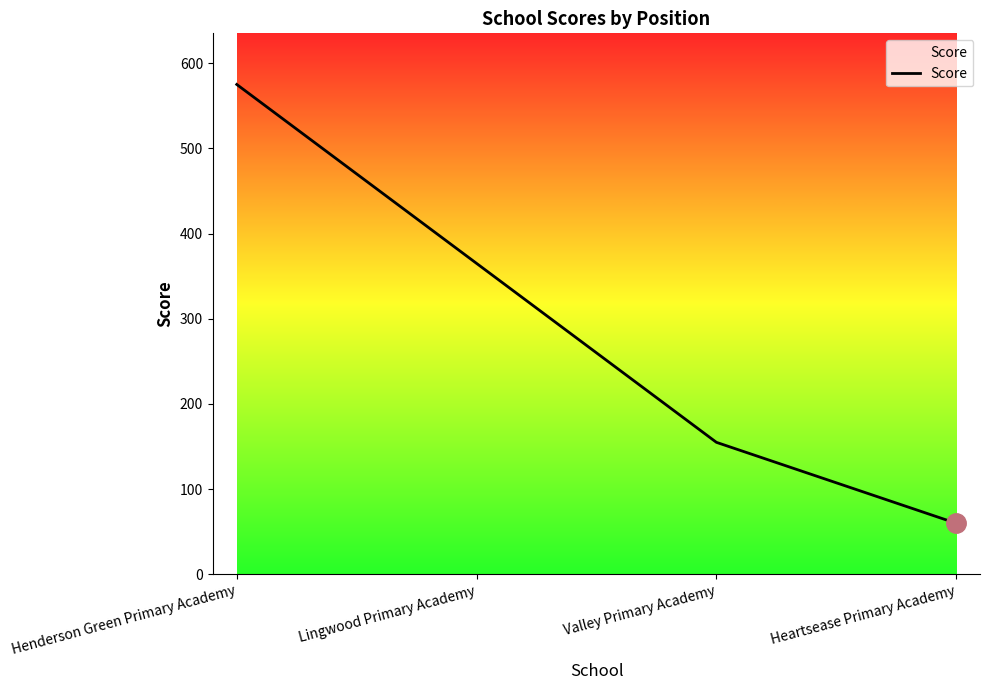

List the labels in order of value, largest first.

Henderson Green Primary Academy, Lingwood Primary Academy, Valley Primary Academy, Heartsease Primary Academy